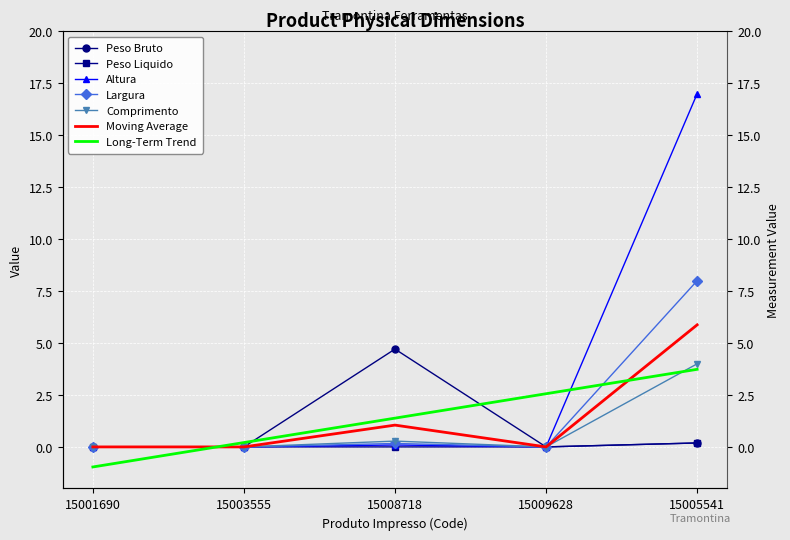

True or false: Peso Liquido has a value of 0.0 at 15008718.

True